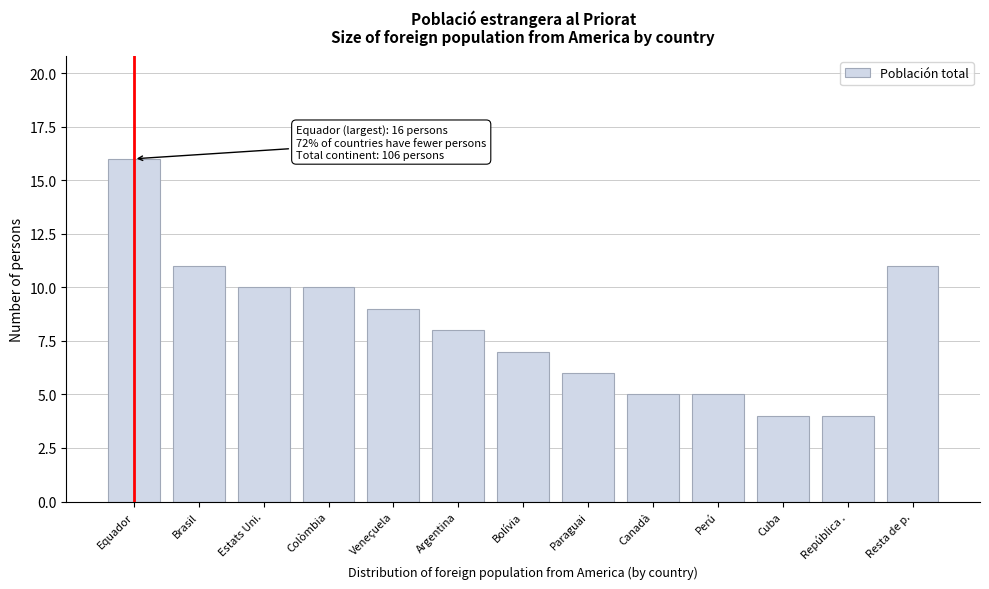

Reading left to right, transcribe all the data shown in this chart.

16	11	10	10	9	8	7	6	5	5	4	4	11